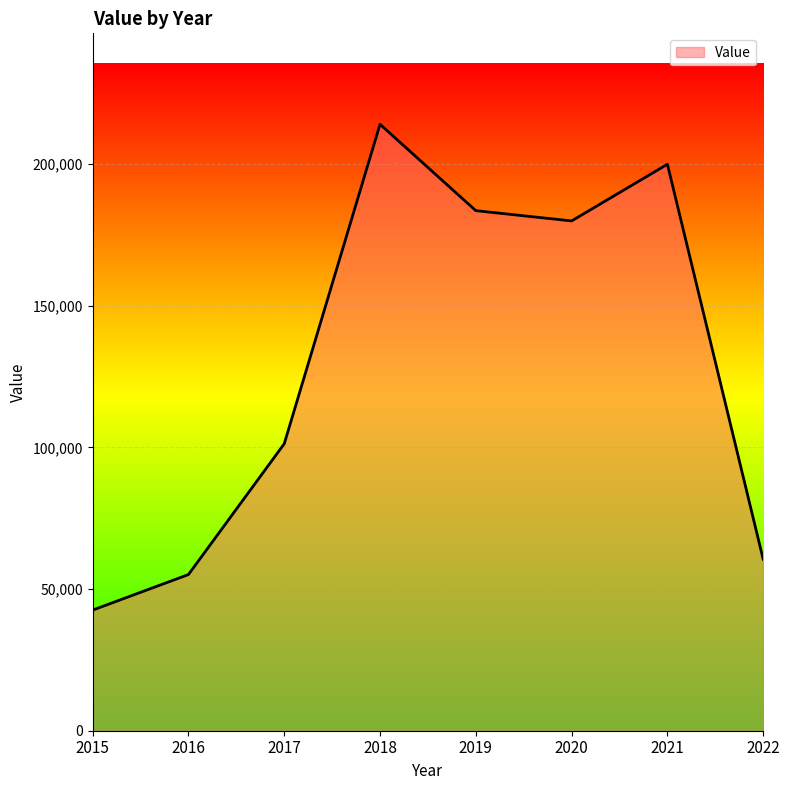

Read the value at 2022, to the nearest 50.

60550